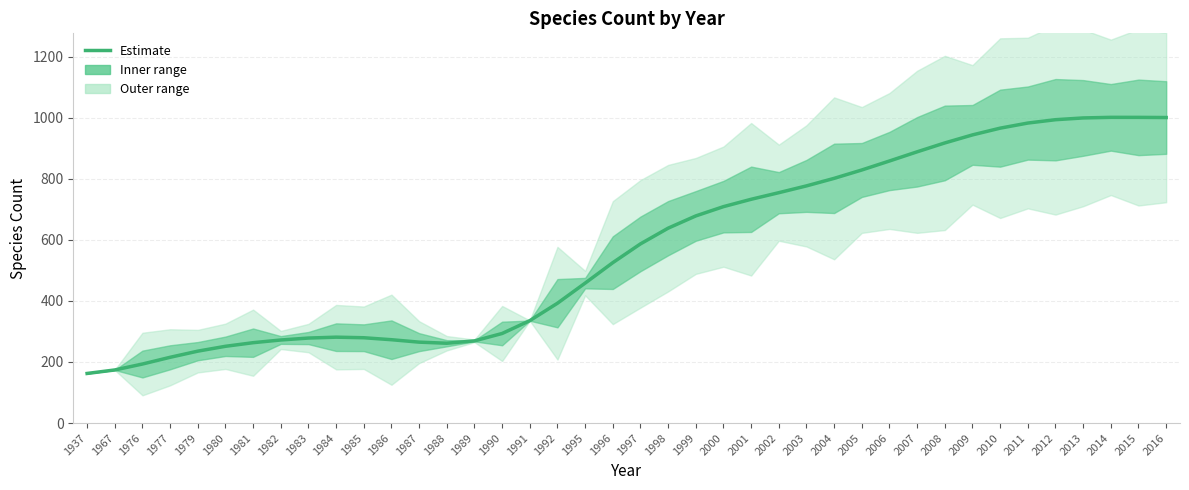

Is it true that the value at 2009 is 1430.1?

False